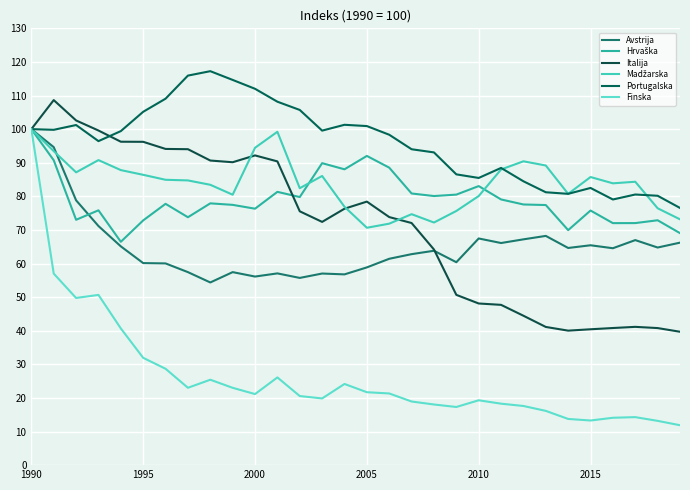

Does the chart display data point markers on the line(s)?

No